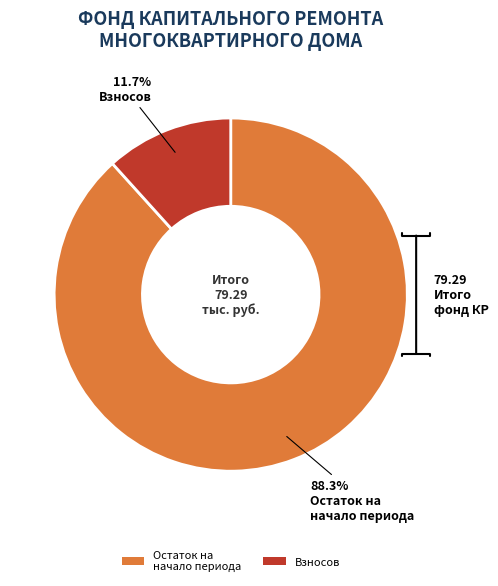

Rank the categories by value from highest to lowest.

Остаток на начало периода, Взносов